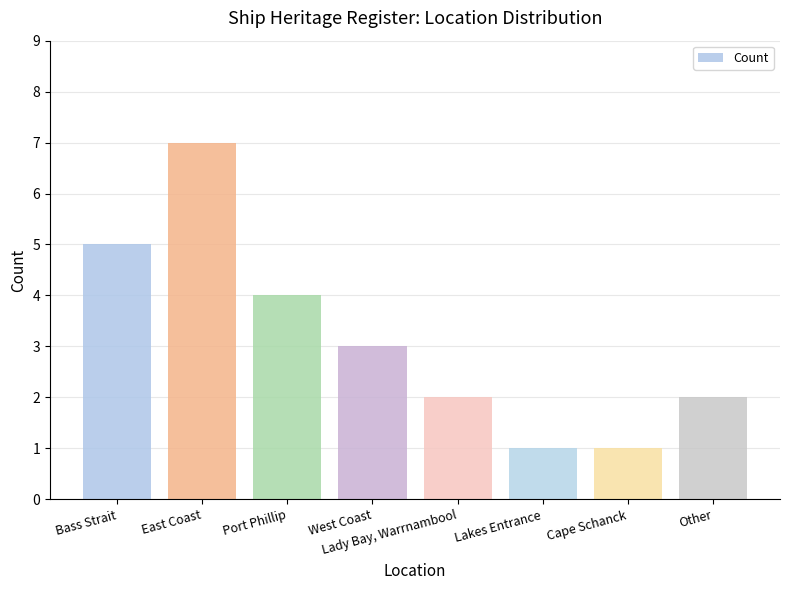

Reading left to right, what are all the values shown in this chart?

5	7	4	3	2	1	1	2